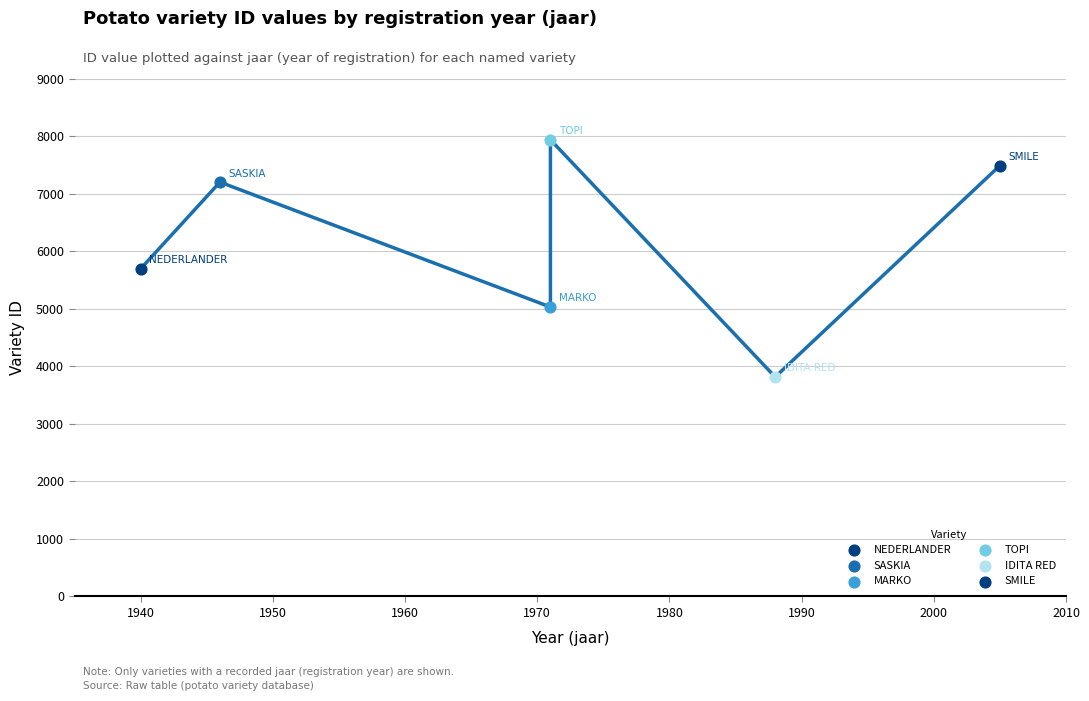

What is the change in value from 1960 to 1980?

-449